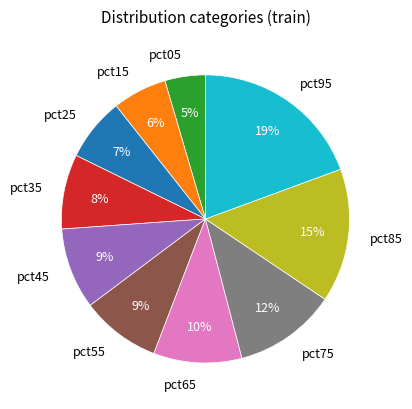

To the nearest percent, what is the combined percentage of pct45 and pct55?

18%